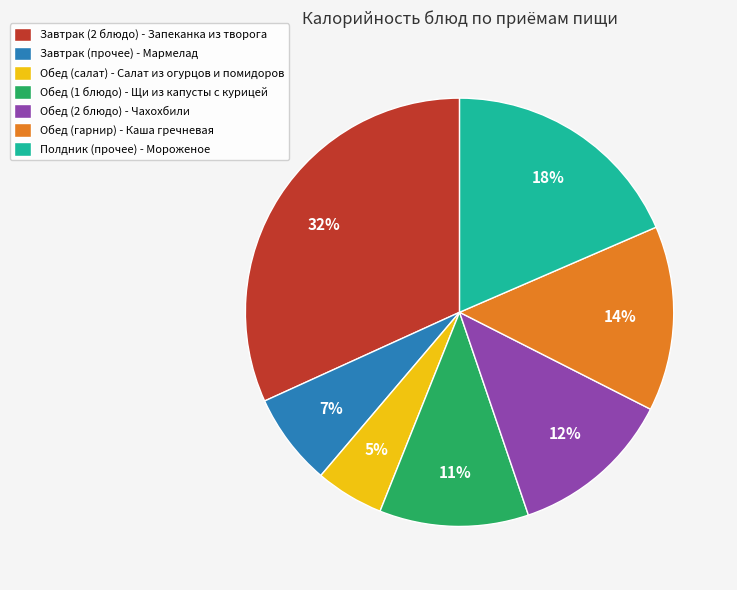

How many slices are in this pie chart?

7